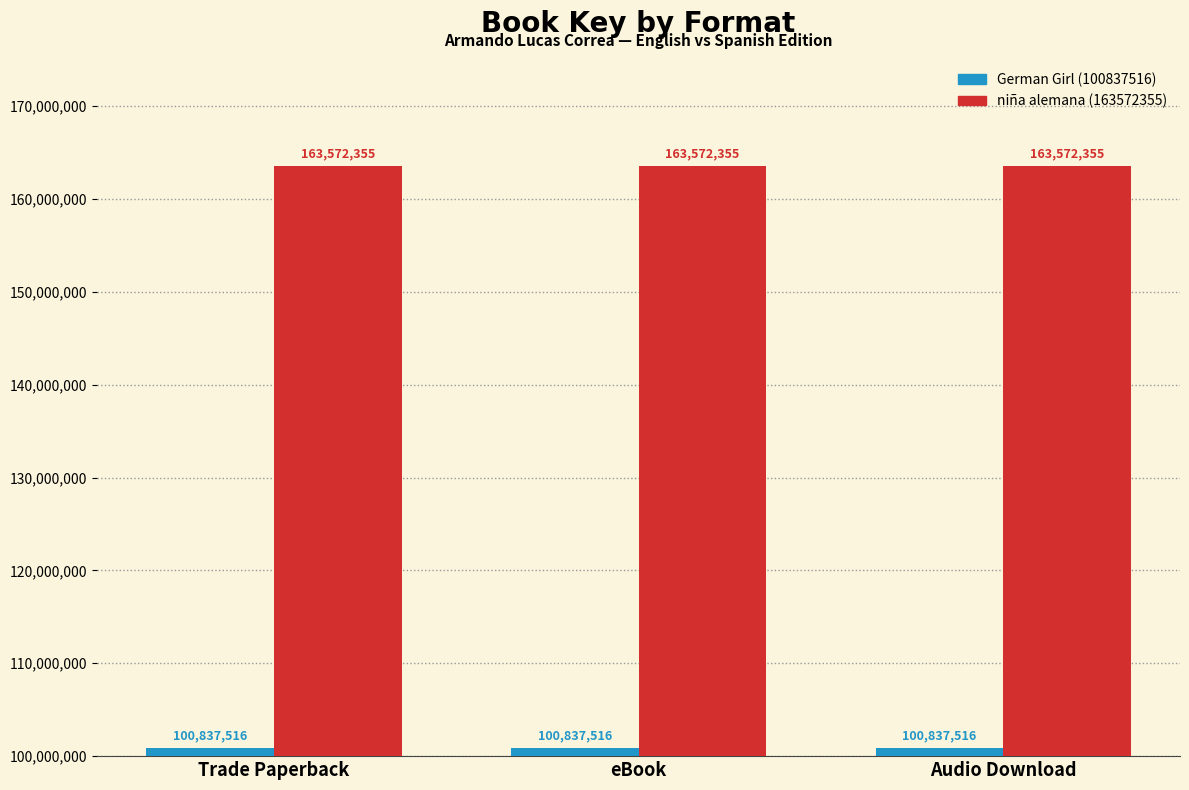

What position from the right is eBook?

2